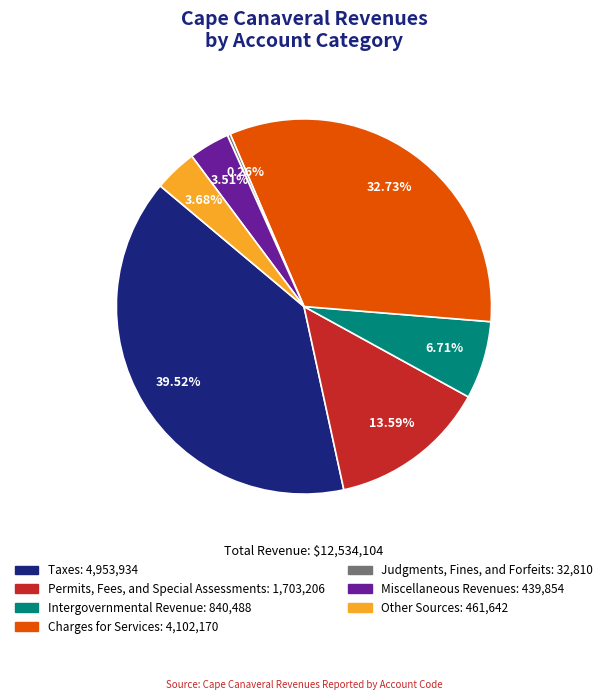

Combined, do Charges for Services and Intergovernmental Revenue account for over 50%?

No